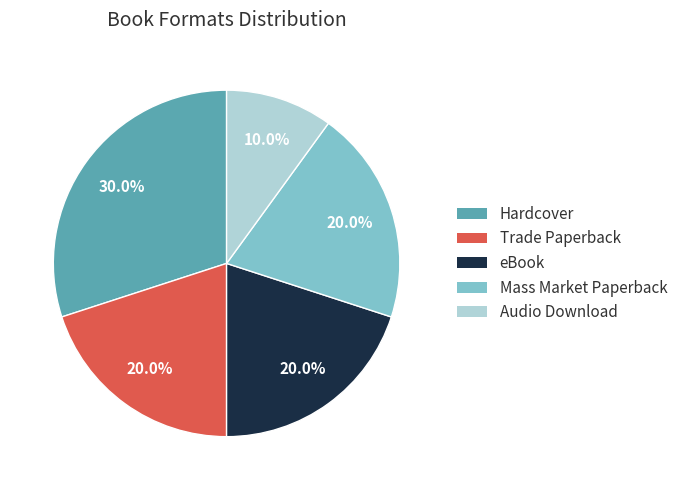

Which has a higher value, Mass Market Paperback or Audio Download?

Mass Market Paperback